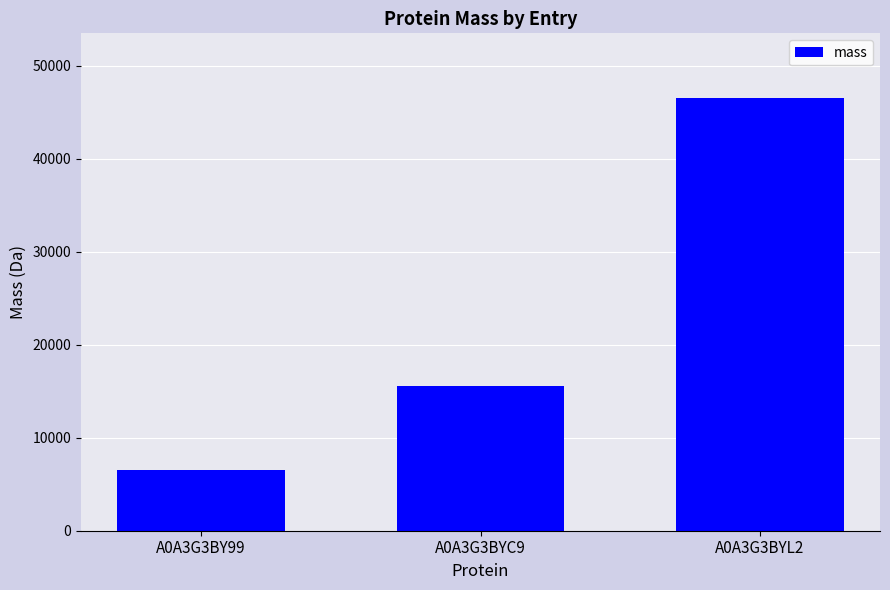

What is the value of the 3rd bar from the left?

46486.3